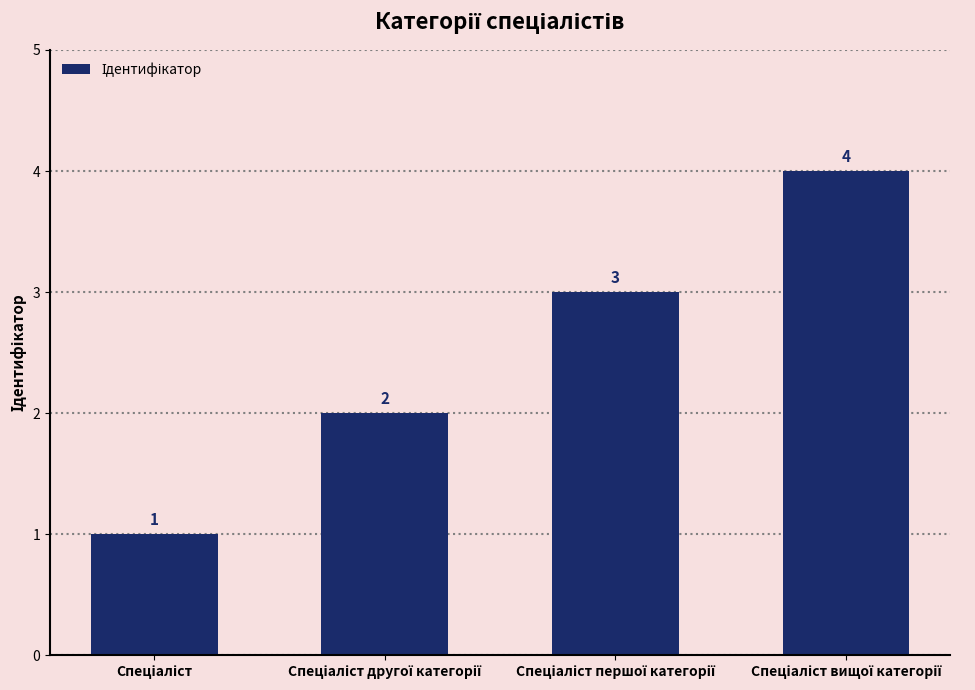

What is the maximum value shown in the chart?

4